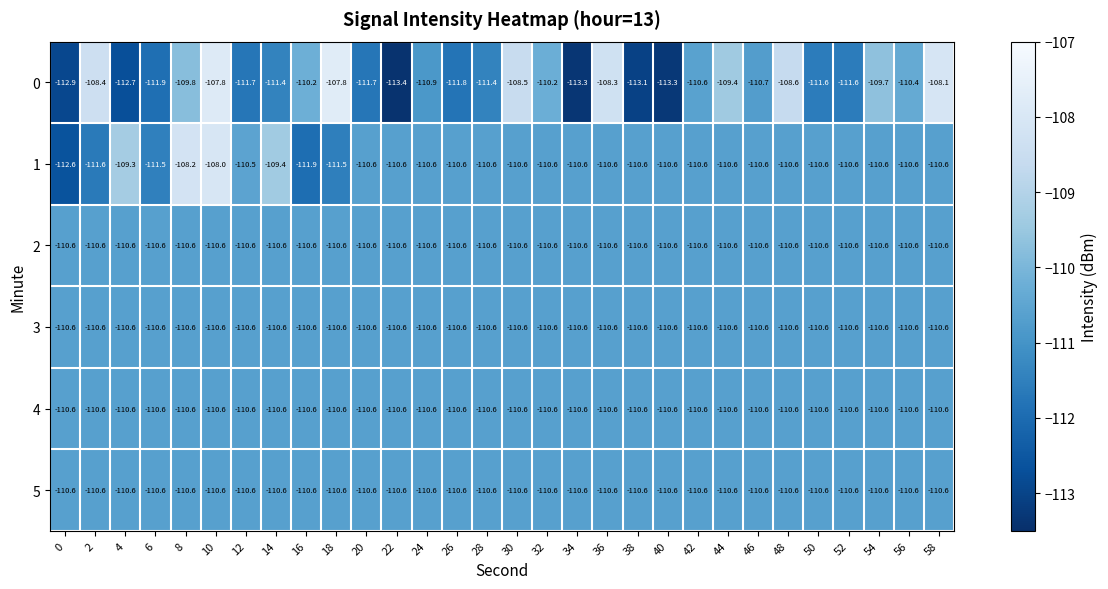

Read the 4 value at 12.

-110.6